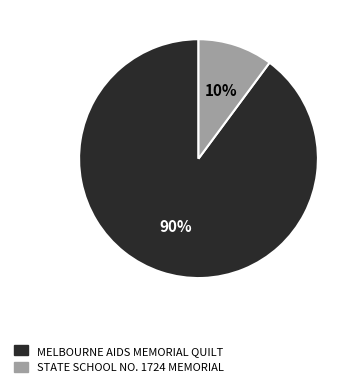

What is the smallest slice in the pie chart?

STATE SCHOOL NO. 1724 MEMORIAL